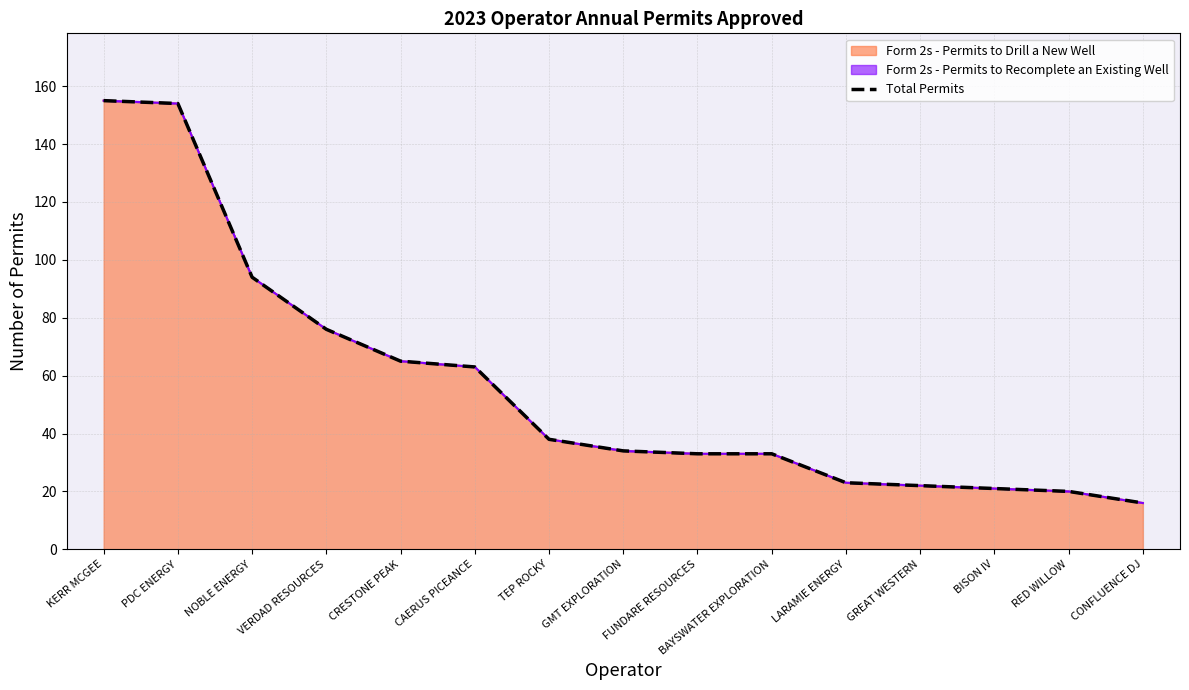

Where does the data first go above 34?

KERR MCGEE